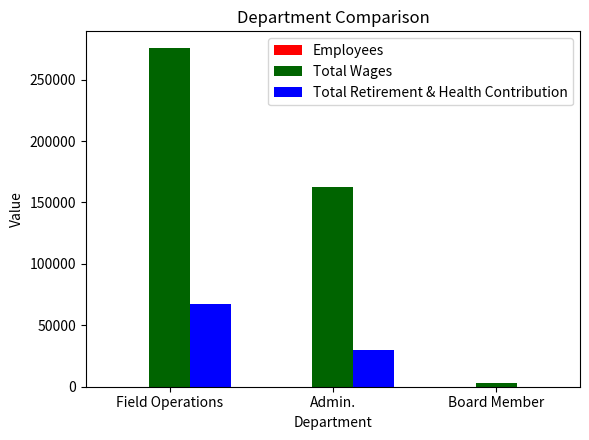

Count the number of categories in the chart.

3